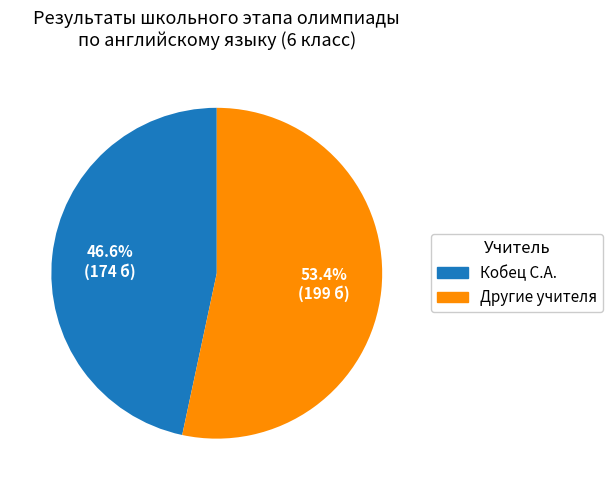

Between Кобец С.А. and Другие учителя, which is larger?

Другие учителя